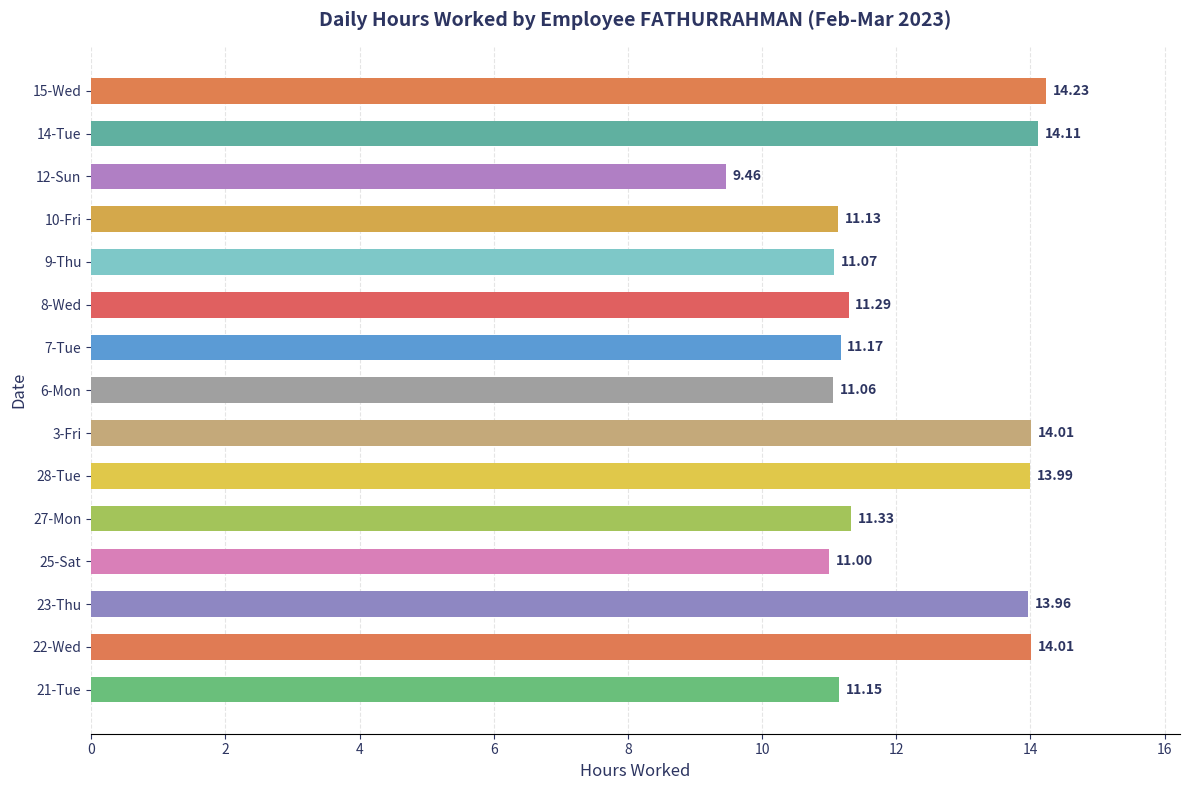

What is the sum of all values?

183.0